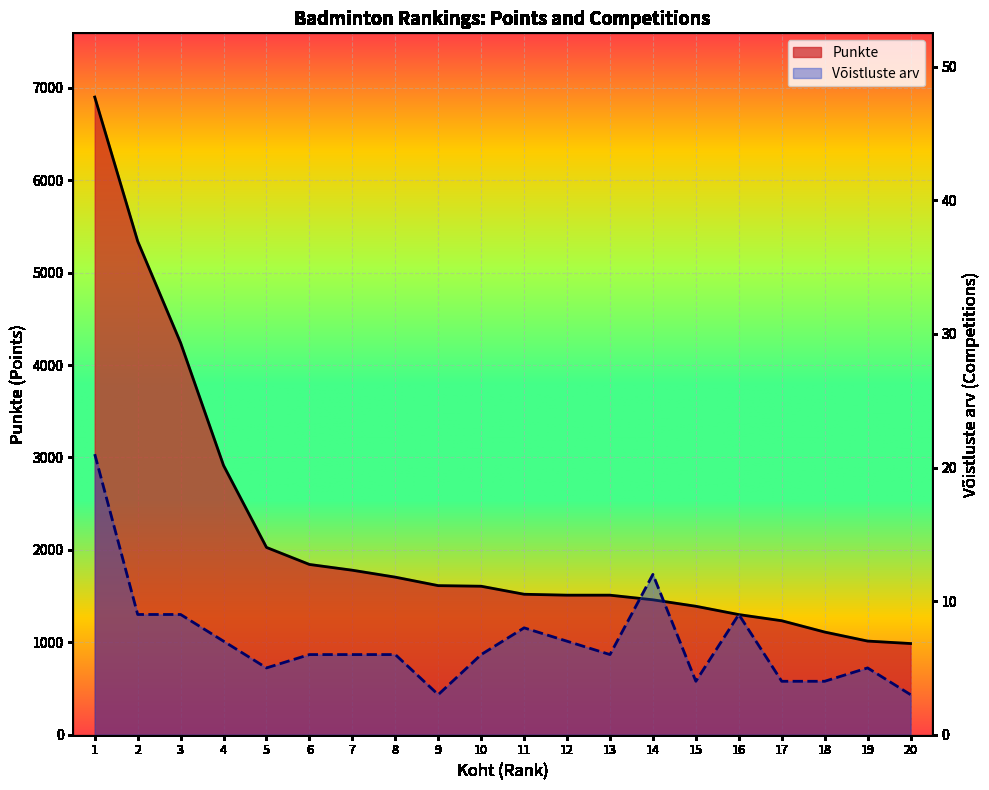

Which category has the highest value in the Punkte series?

1